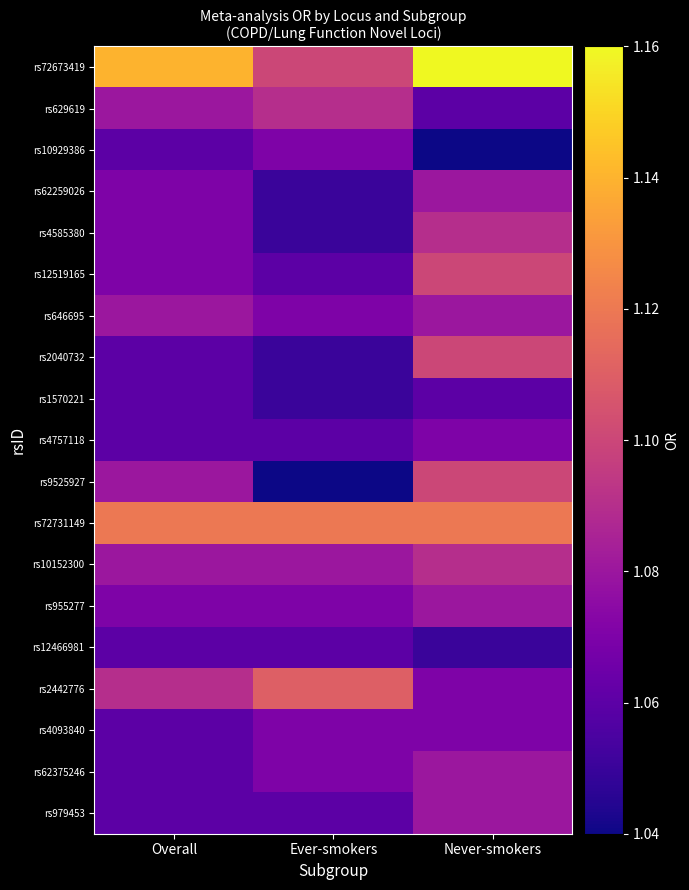

List the series in order of their peak value, lowest first.

rs1570221, rs12466981, rs10929386, rs4757118, rs4093840, rs62259026, rs646695, rs955277, rs62375246, rs979453, rs629619, rs4585380, rs10152300, rs12519165, rs2040732, rs9525927, rs2442776, rs72731149, rs72673419